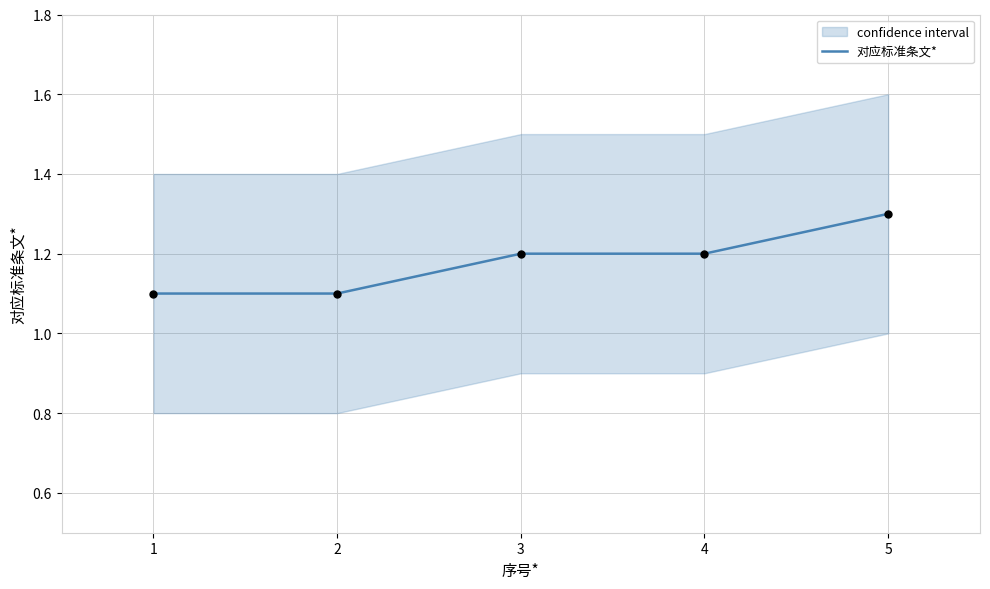

What is the change in value from 2 to 5?

+0.2